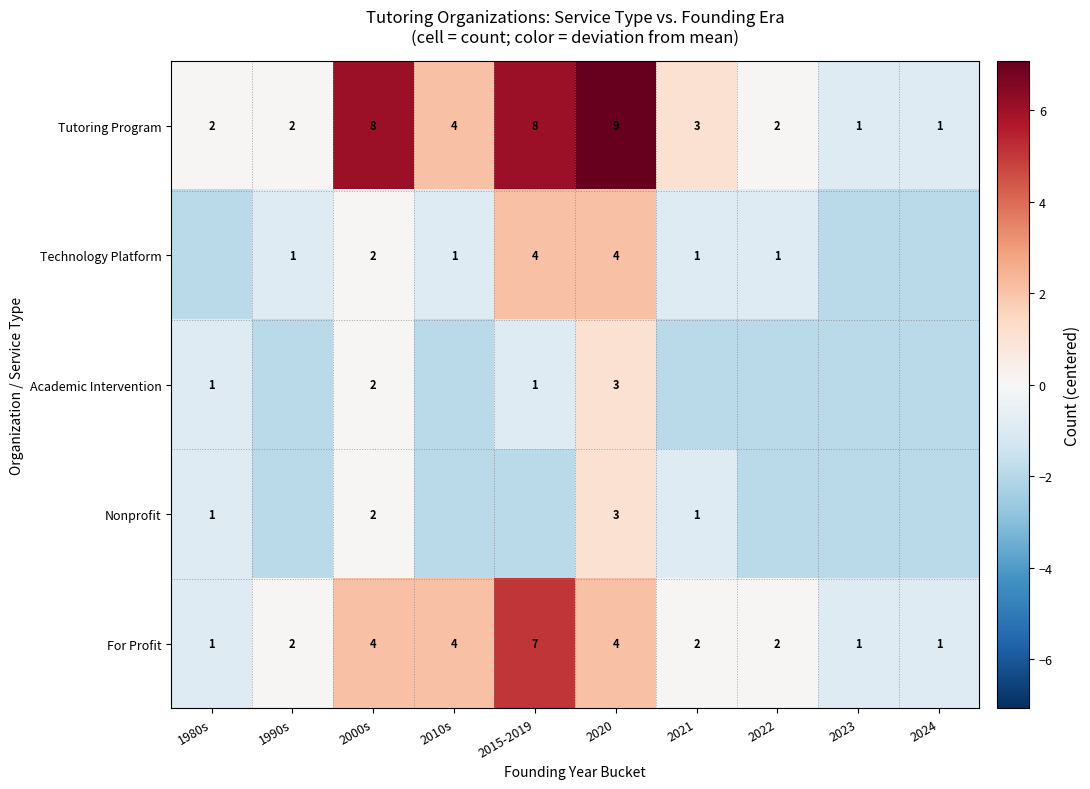

At which category is the sum across all series the highest?

2020